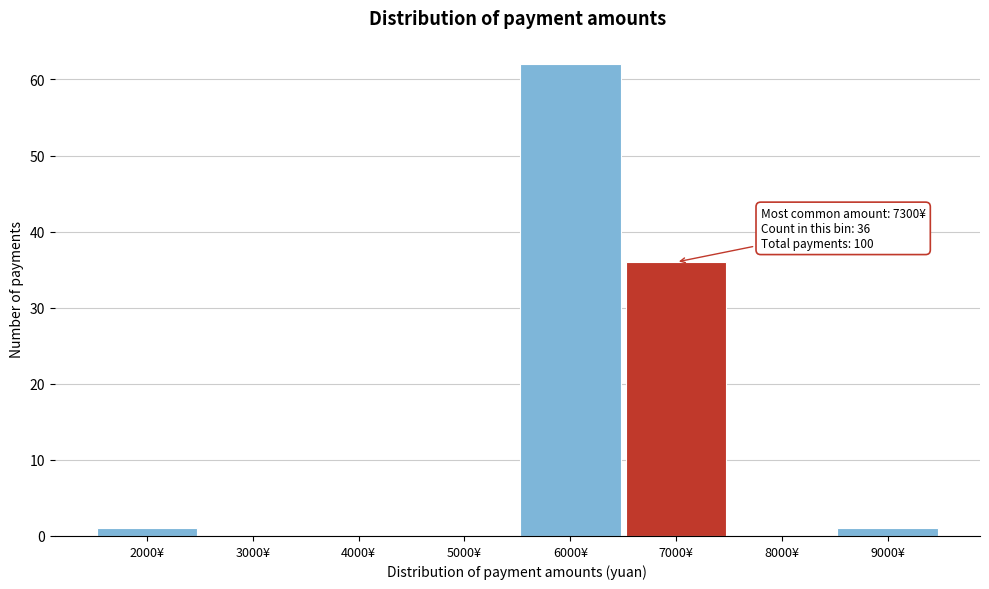

Reading left to right, transcribe all the data shown in this chart.

2000¥=1	3000¥=0	4000¥=0	5000¥=0	6000¥=62	7000¥=36	8000¥=0	9000¥=1